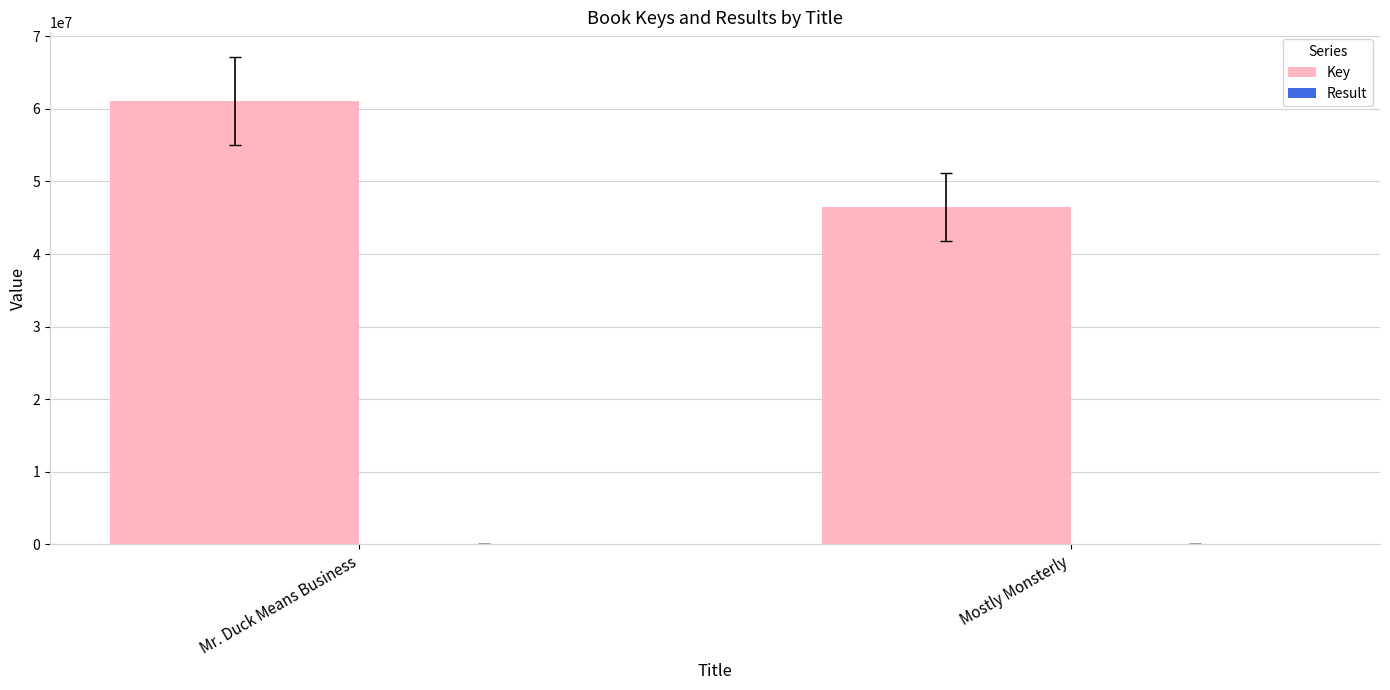

What is the maximum value shown in the chart?

61074736